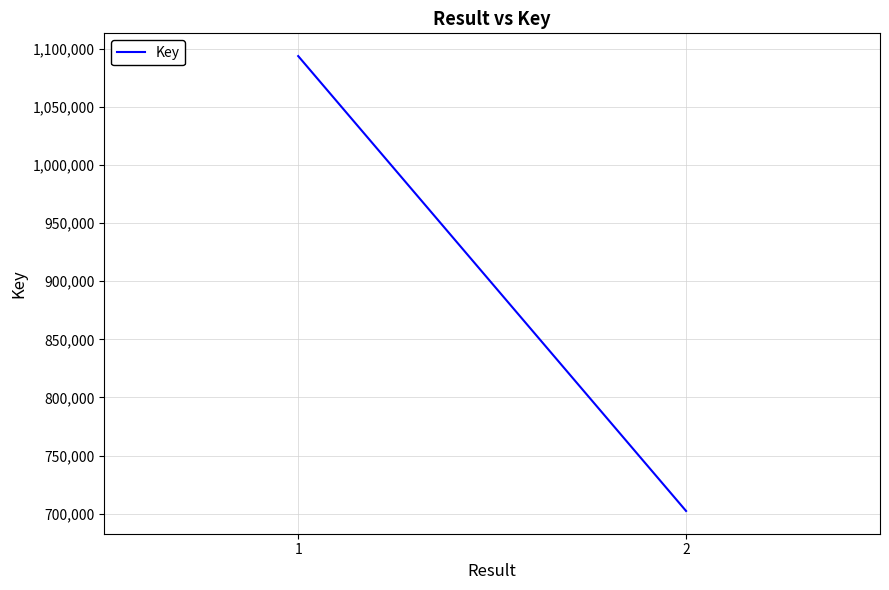

True or false: the data shows 1093668 at 1.

True